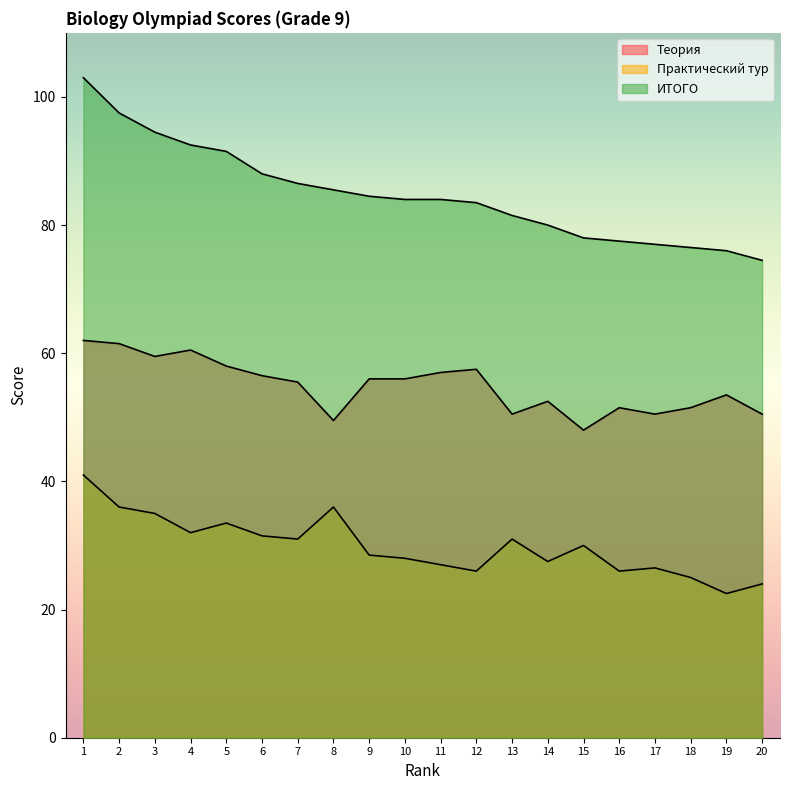

How many data points does each series have?

20